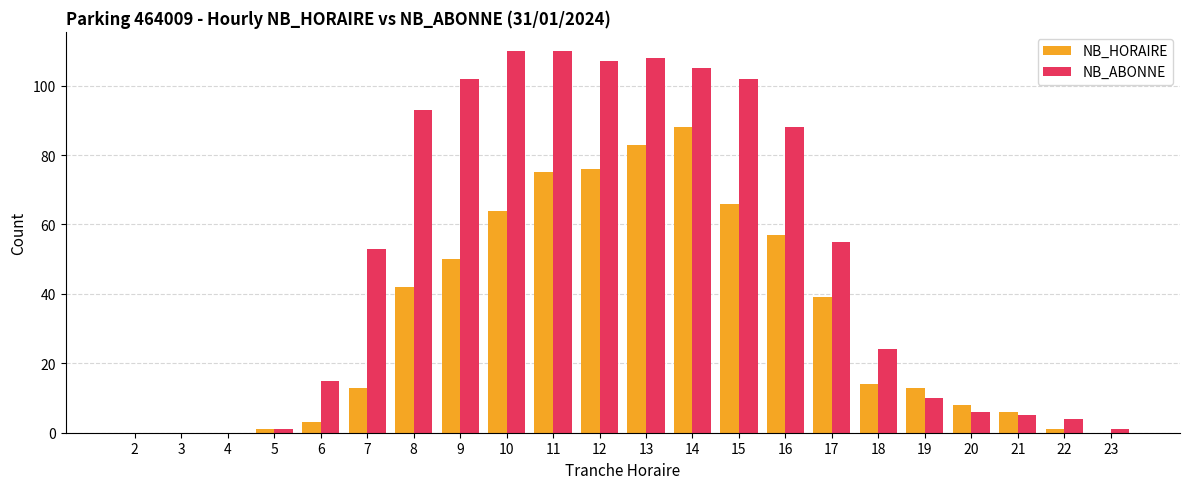

The NB_ABONNE series shows 53 at 7. True or false?

True